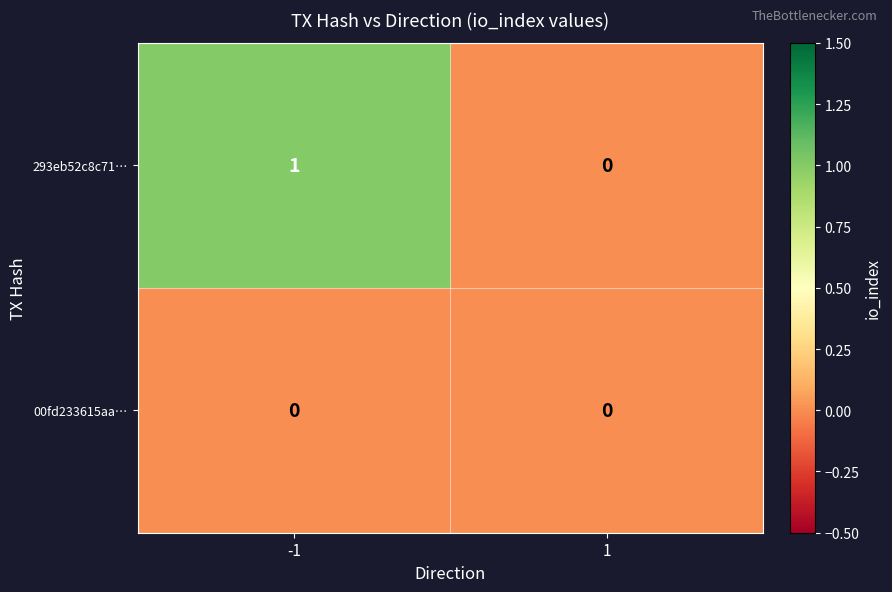

Which series has the largest total across all categories?

293eb52c8c71…